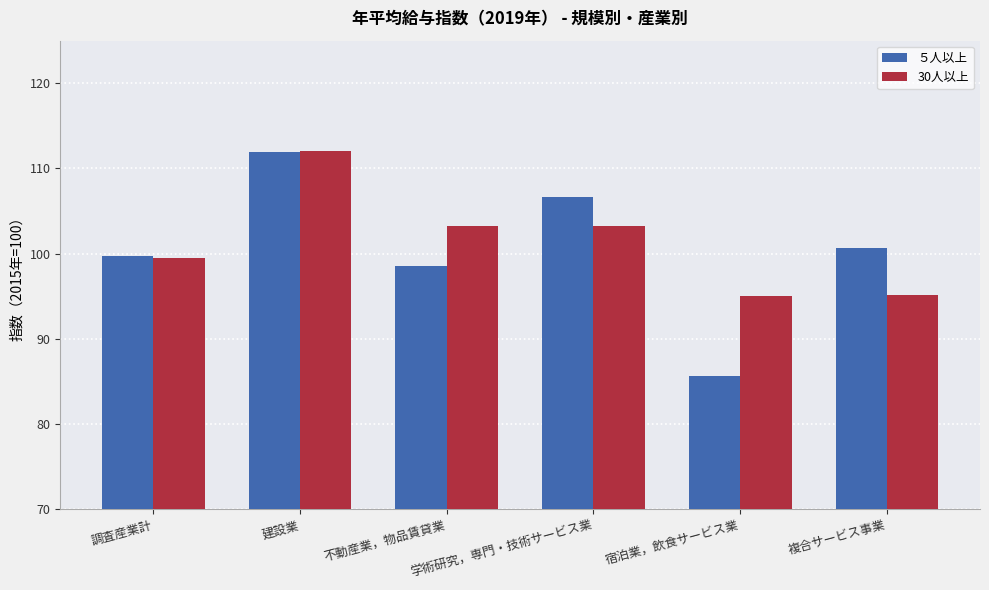

What are all the series names shown in the legend?

５人以上, 30人以上